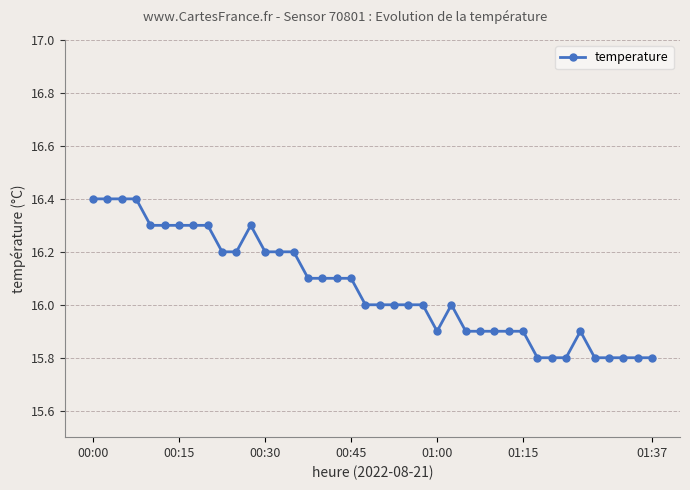

What is the value of the 9th point from the left?

16.3